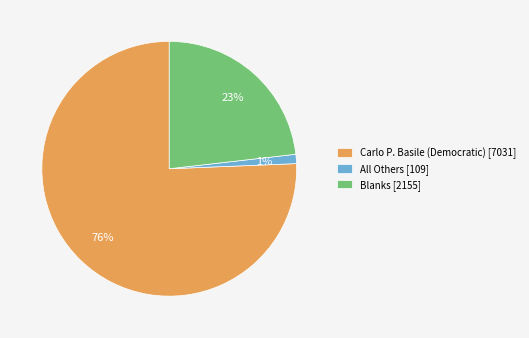

To the nearest percent, what is the combined percentage of Carlo P. Basile (Democratic) and All Others?

77%